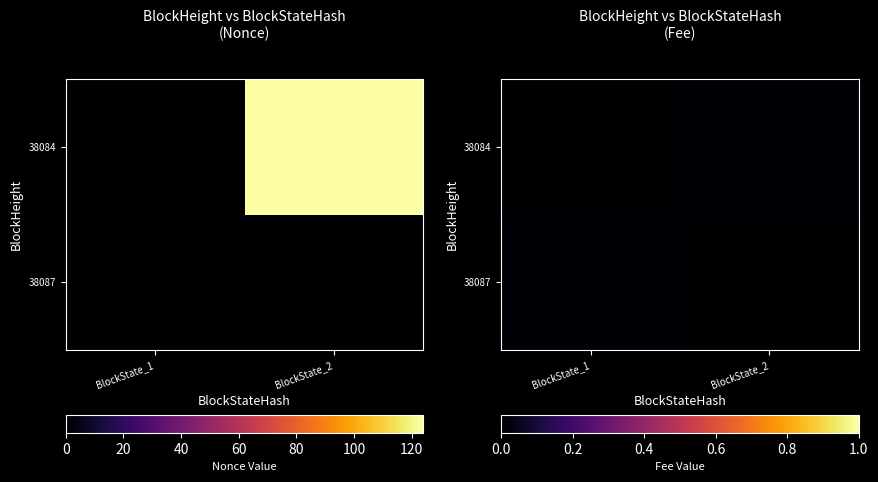

Count the number of categories in the chart.

2